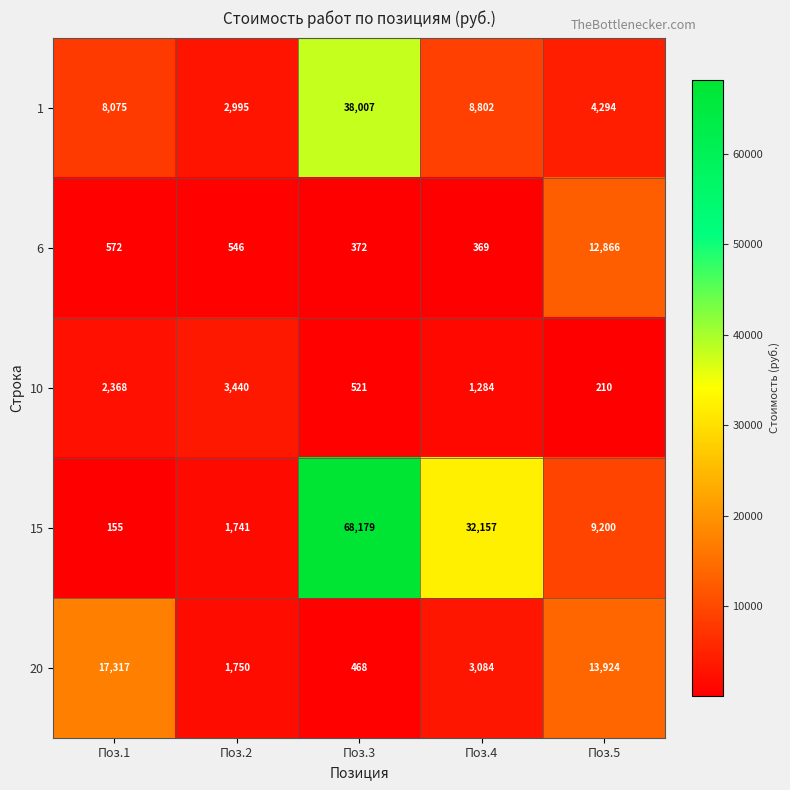

What is the difference between the maximum and minimum values in the 10 series?

3230